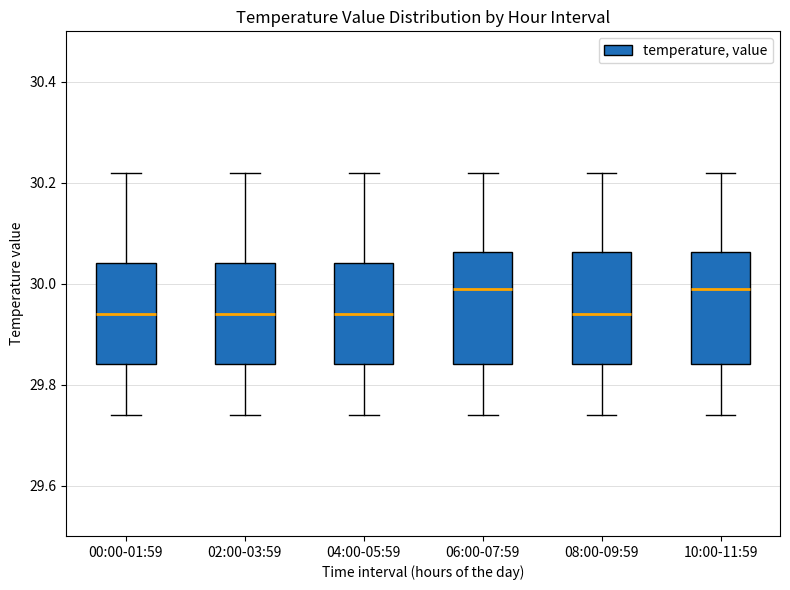

Reading left to right, read every box against the y-axis: the position of its median line, the range the box covers, and the ends of its whiskers. The values are not printed on the chart, so give them approximately, as read against the axis.

00:00-01:59: median 29.94, box 29.84 to 30.04, whiskers 29.74 to 30.22
02:00-03:59: median 29.94, box 29.84 to 30.04, whiskers 29.74 to 30.22
04:00-05:59: median 29.94, box 29.84 to 30.04, whiskers 29.74 to 30.22
06:00-07:59: median 30.00, box 29.84 to 30.06, whiskers 29.74 to 30.22
08:00-09:59: median 29.94, box 29.84 to 30.06, whiskers 29.74 to 30.22
10:00-11:59: median 30.00, box 29.84 to 30.06, whiskers 29.74 to 30.22